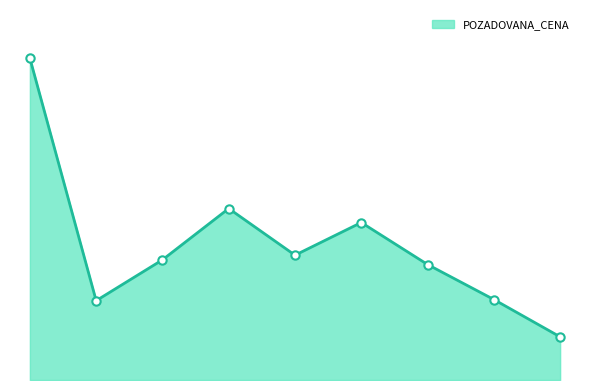

What is the average value?

28911